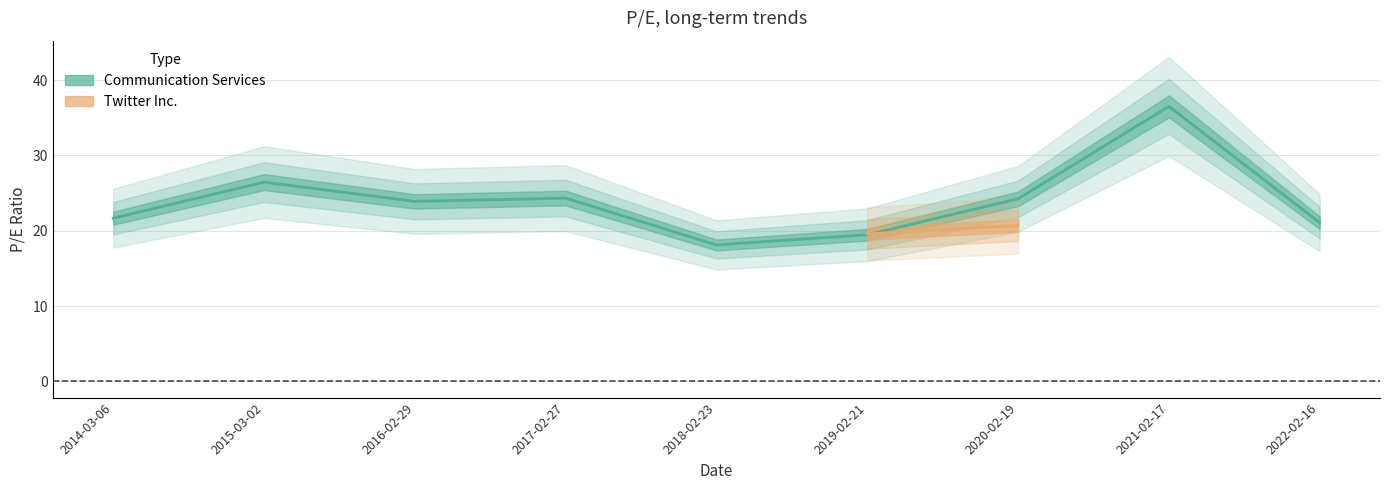

Which series has the widest spread of values?

Communication Services